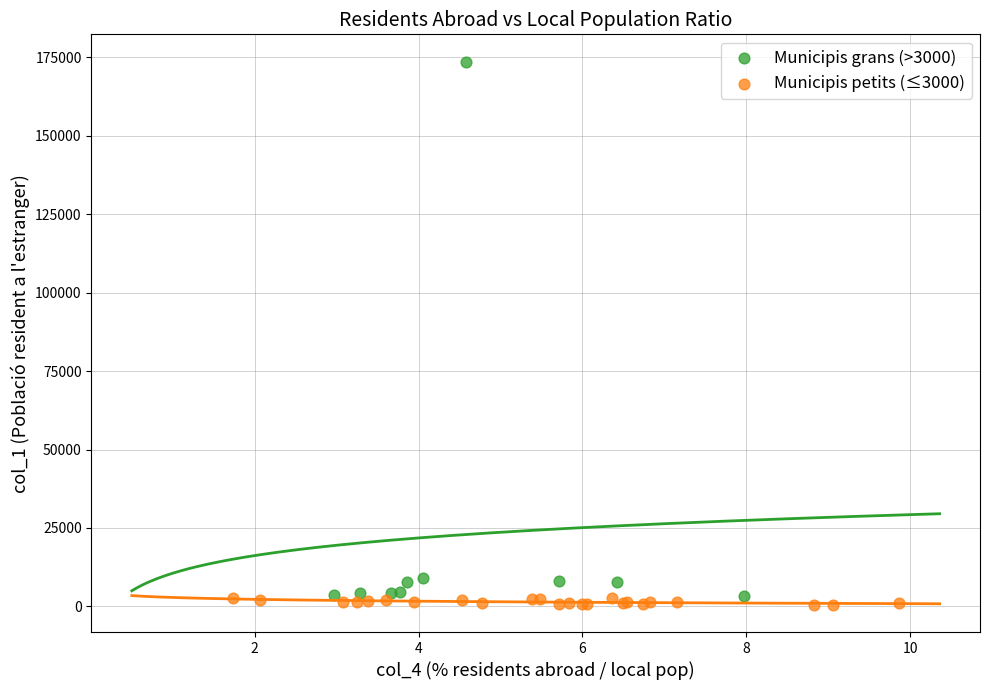

Which series has the largest Y range (max minus min)?

Municipis grans (>3000)